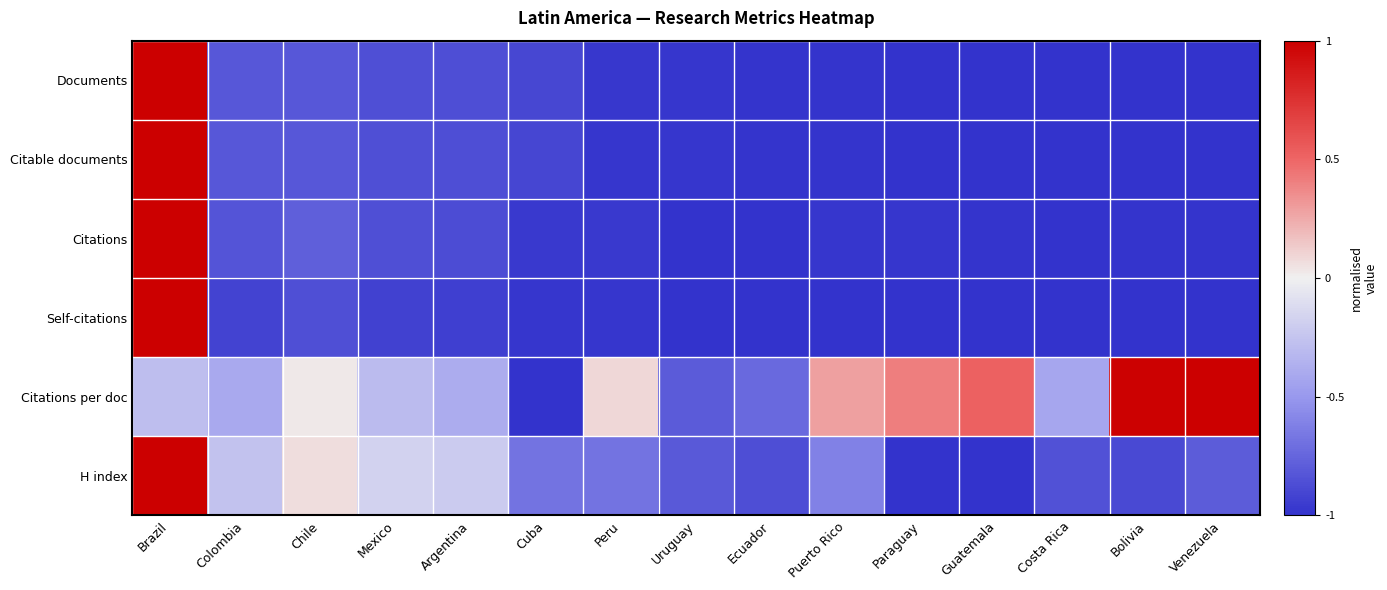

Which has a higher value, Venezuela or Costa Rica?

Costa Rica